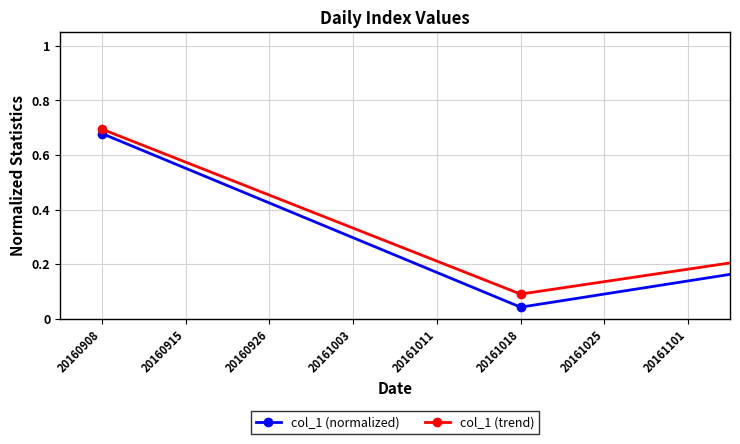

At how many categories does at least one series exceed 0?

8